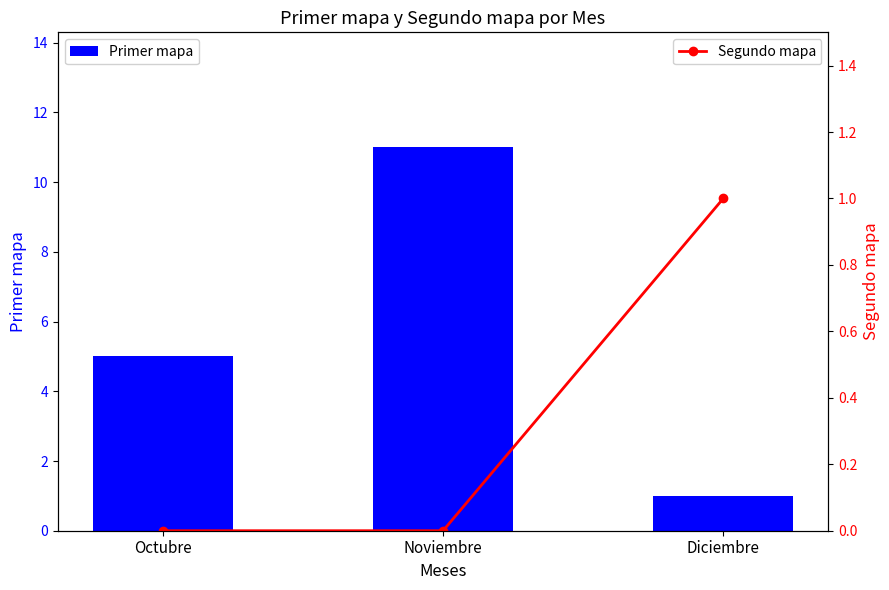

At which label does Primer mapa first exceed 5?

Noviembre